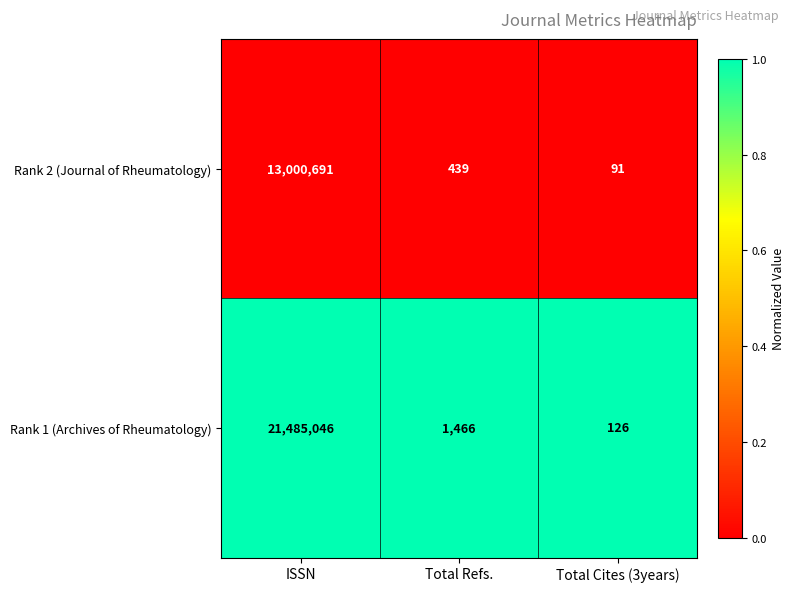

Reading left to right, list all the values displayed in this chart.

Rank 2 (Journal of Rheumatology): ISSN=13000691	Total Refs.=439	Total Cites (3years)=91
Rank 1 (Archives of Rheumatology): ISSN=21485046	Total Refs.=1466	Total Cites (3years)=126